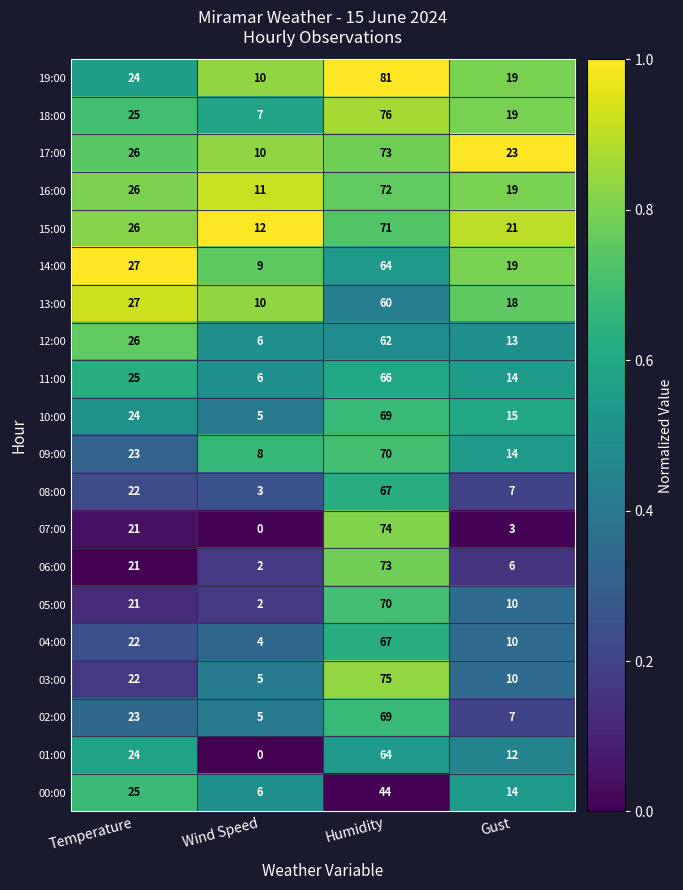

List the labels in order of 19:00 value, largest first.

Humidity, Temperature, Gust, Wind Speed